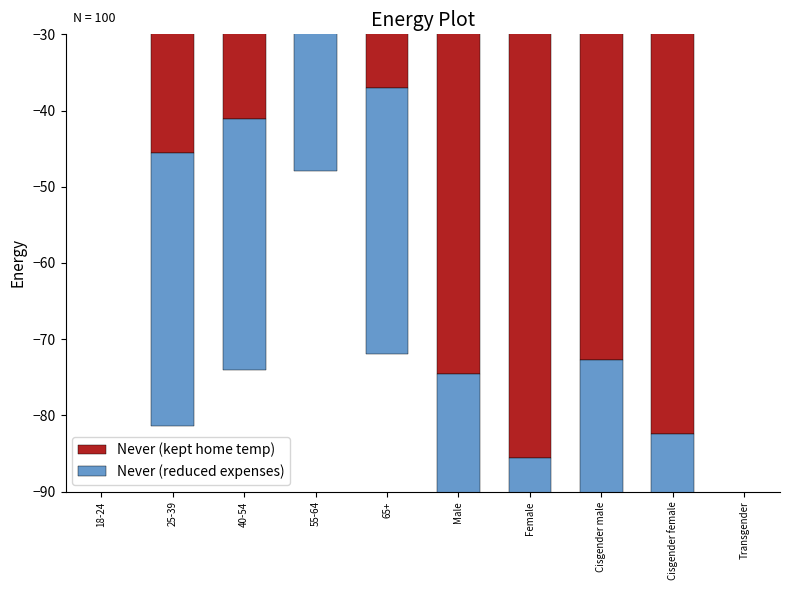

Rank the series by their maximum value, from highest to lowest.

Never (kept home temp), Never (reduced expenses)